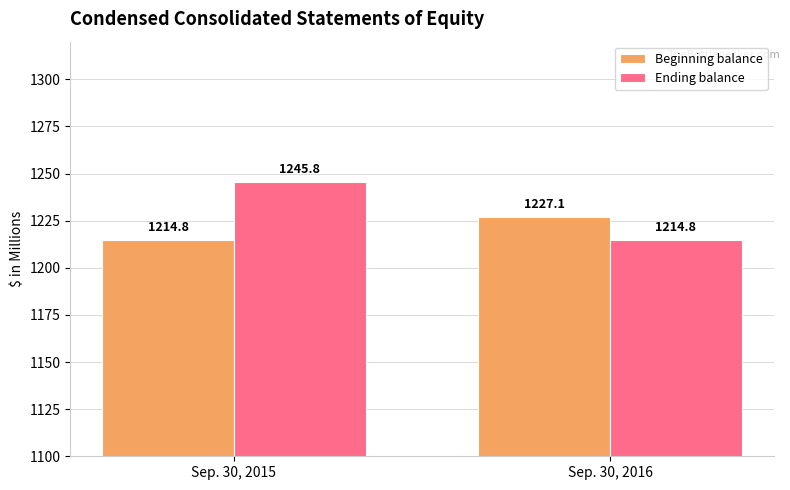

At how many categories does at least one series exceed 1222?

2